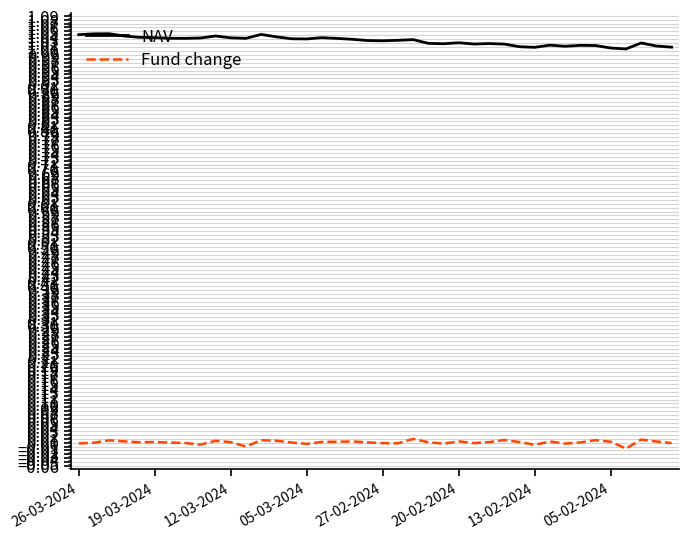

True or false: Fund change and NAV cross at least once.

False